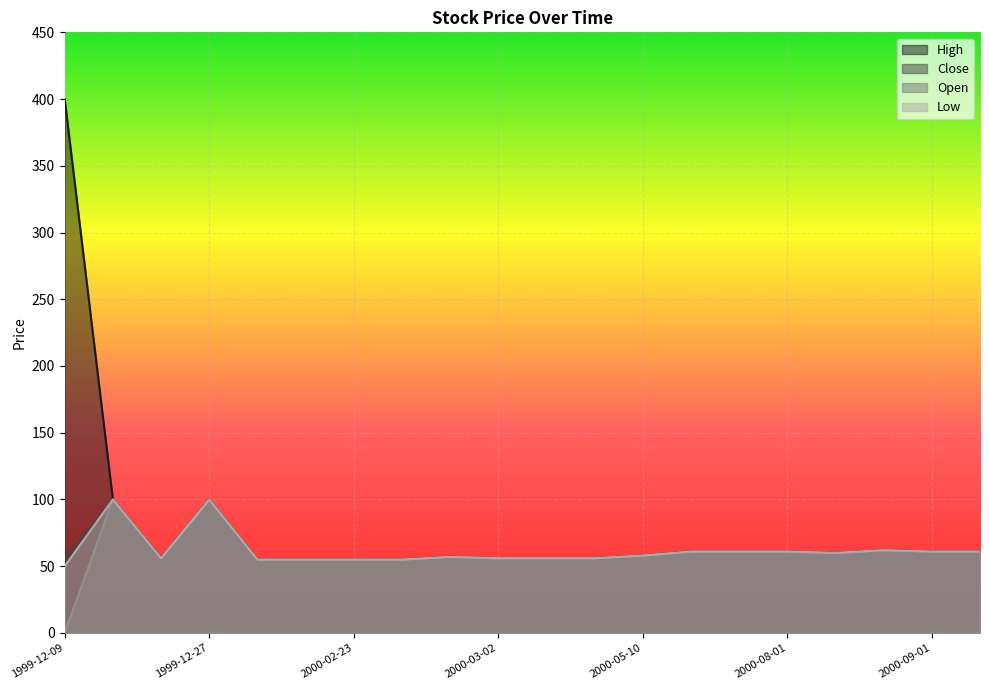

What is the average value of the Low series?

62